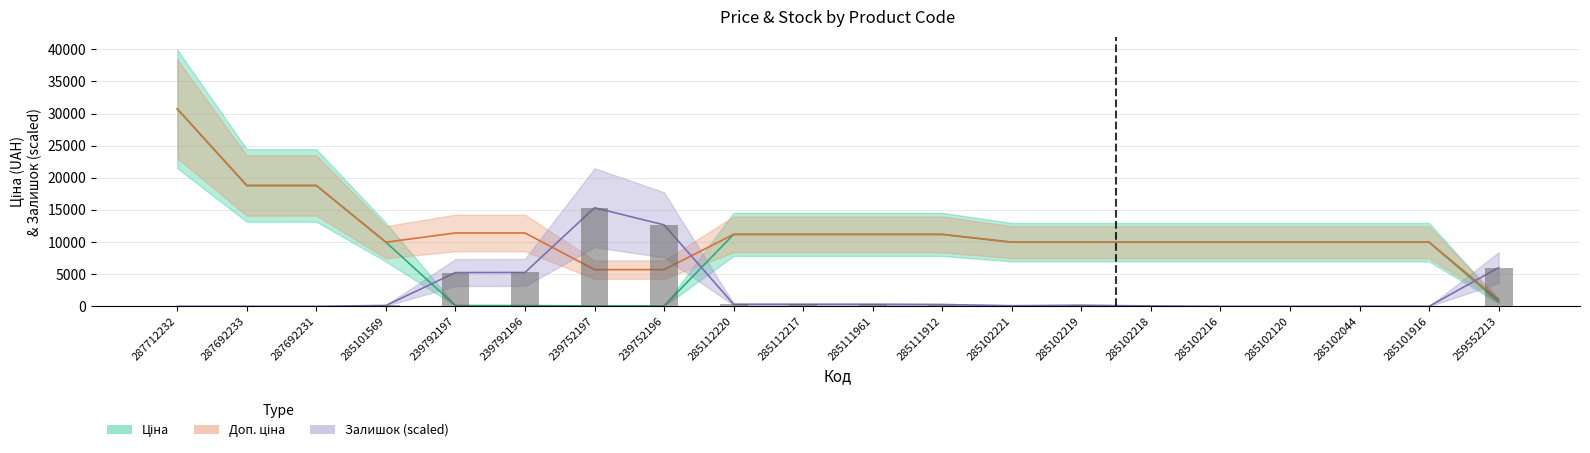

Which category has the highest value across all series?

287712232